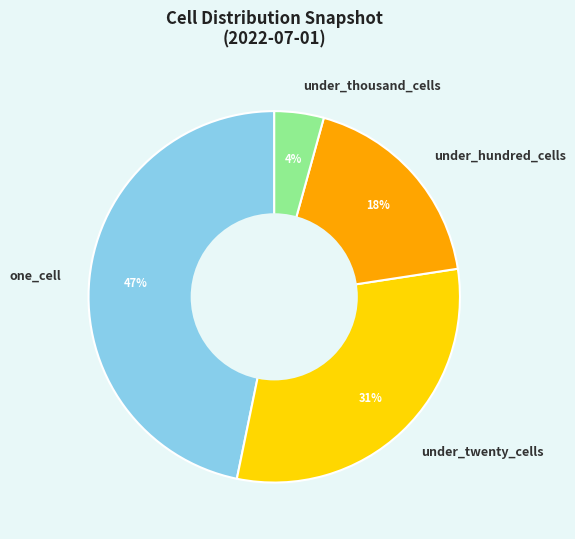

To the nearest percent, what is the average slice percentage?

25%